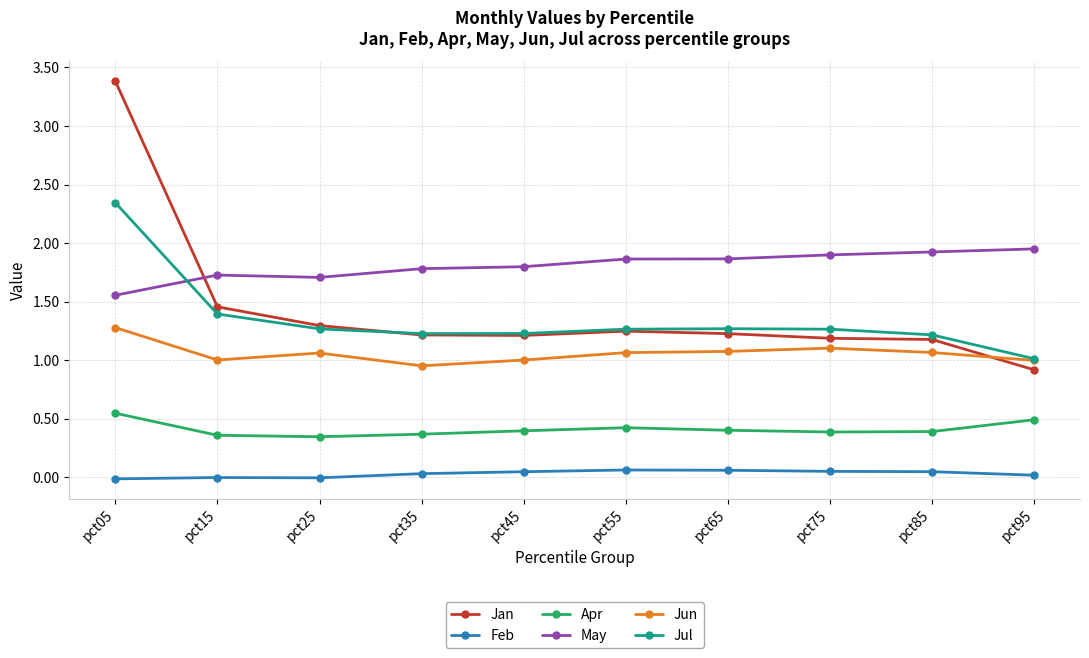

List the series in order of their peak value, lowest first.

Feb, Apr, Jun, May, Jul, Jan